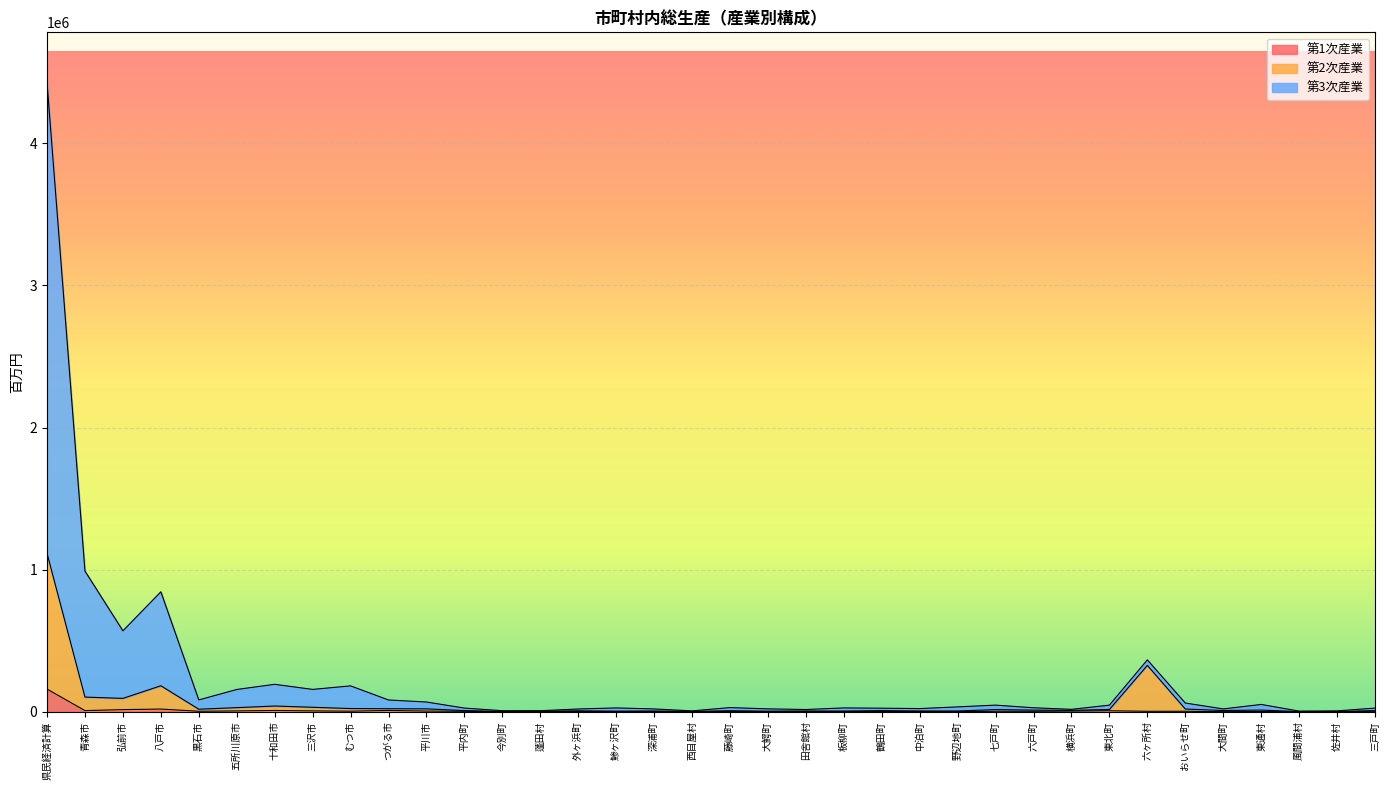

How many data points in 第1次産業 are less than 3267?

18